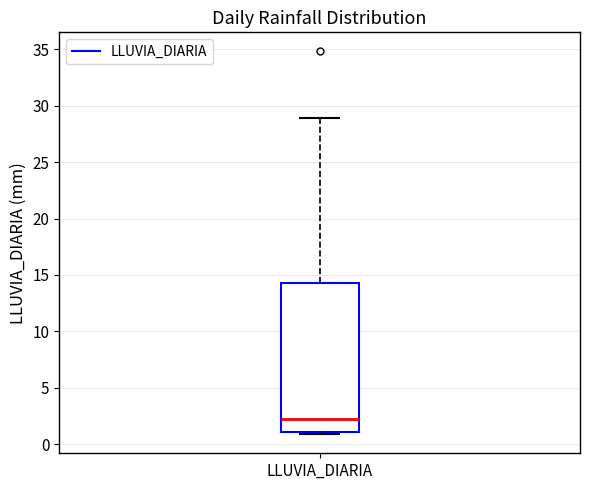

Read this box plot against the y-axis: the position of the median line, the range covered by the box, and the ends of both whiskers. The values are not printed on the chart, so give them approximately, as read against the axis.

median 2.0, box 1.0 to 14.5, whiskers 1.0 (just below the box's lower edge) to 29.0